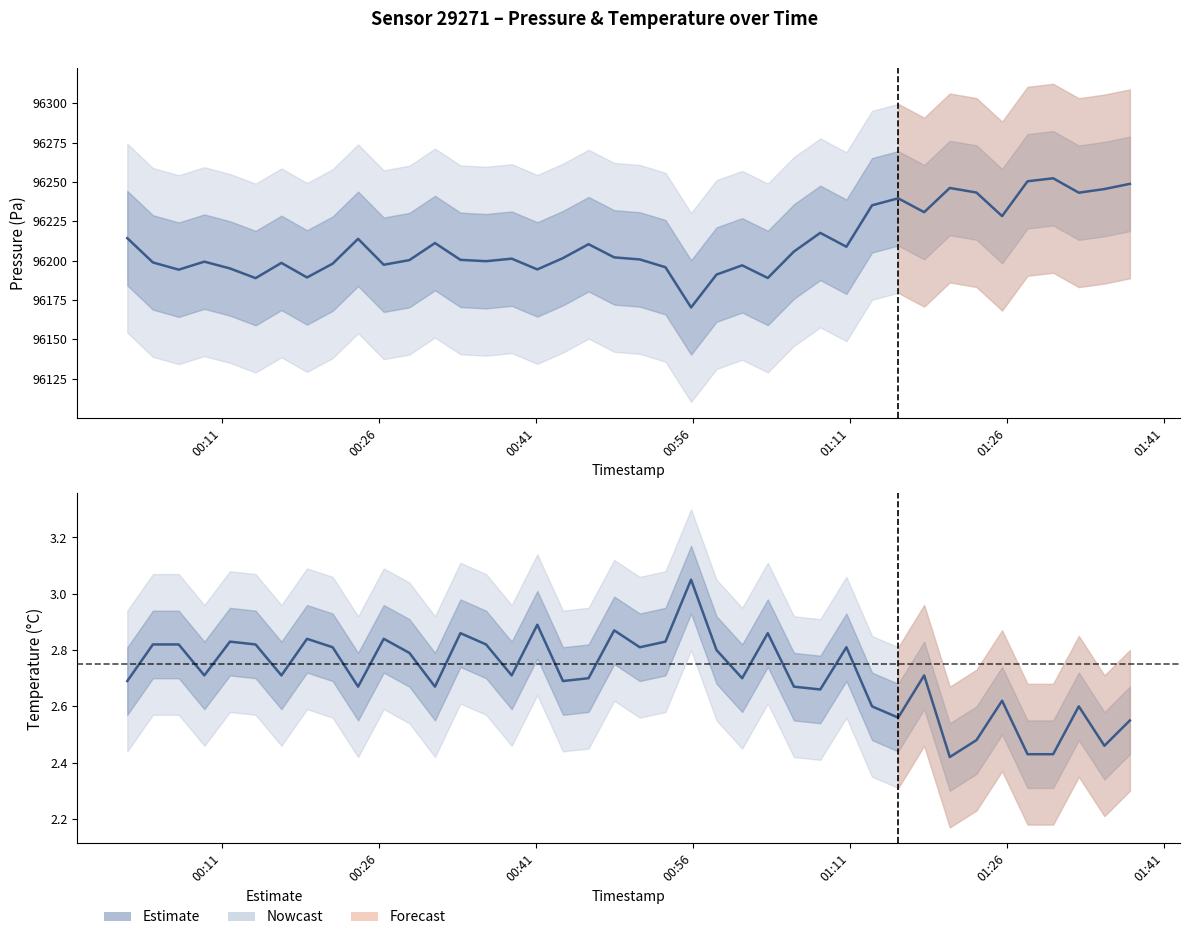

True or false: the data shows 0.6 at 9.

False